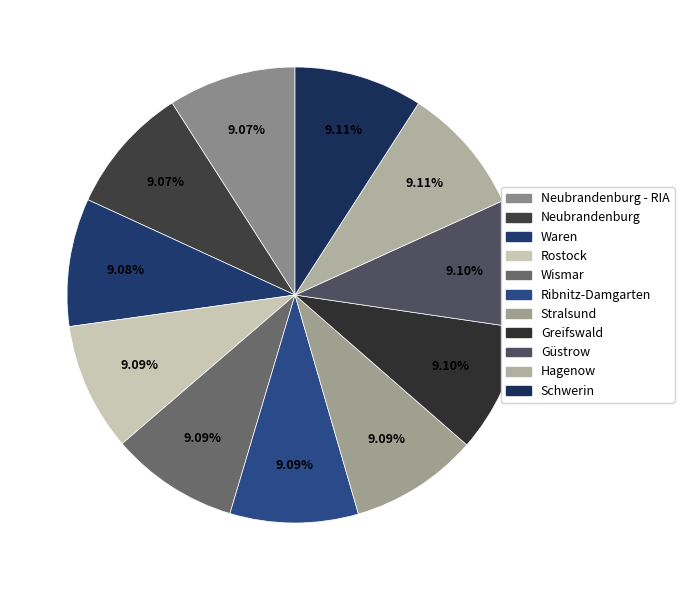

Is the sum of Waren and Wismar greater than half?

No